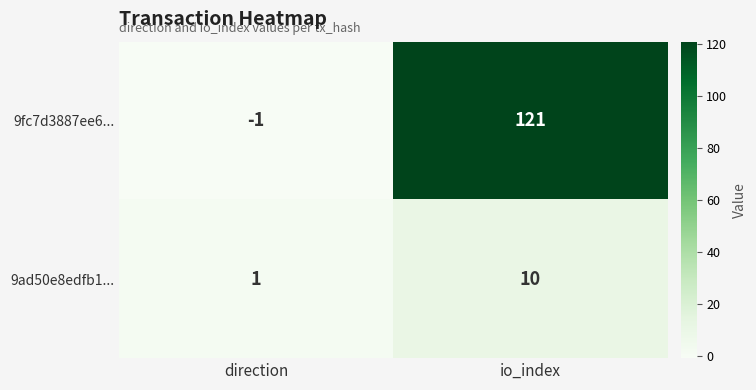

What is the greatest value displayed?

121